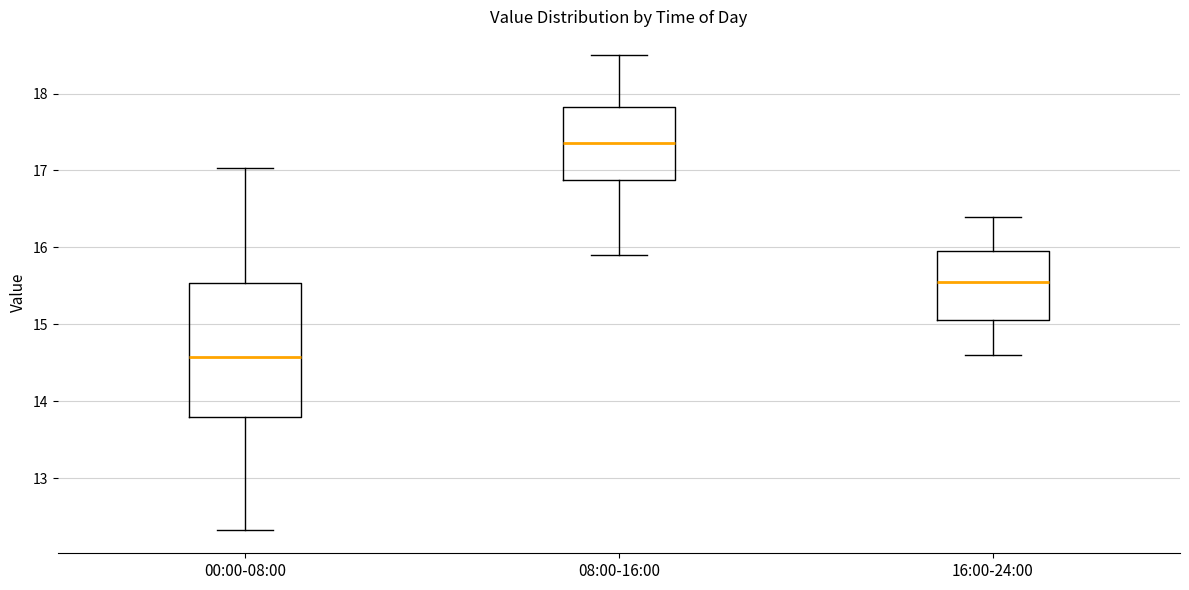

Reading left to right, transcribe this box plot: for each box, give where its median line is, the range the box spans, and where its two whiskers end, as read against the y-axis. The values are not printed on the chart, so give them approximately, as read against the axis.

00:00-08:00: median 14.6, box 13.8 to 15.5, whiskers 12.3 to 17.0
08:00-16:00: median 17.4, box 16.9 to 17.8, whiskers 15.9 to 18.5
16:00-24:00: median 15.6, box 15.1 to 16.0, whiskers 14.6 to 16.4